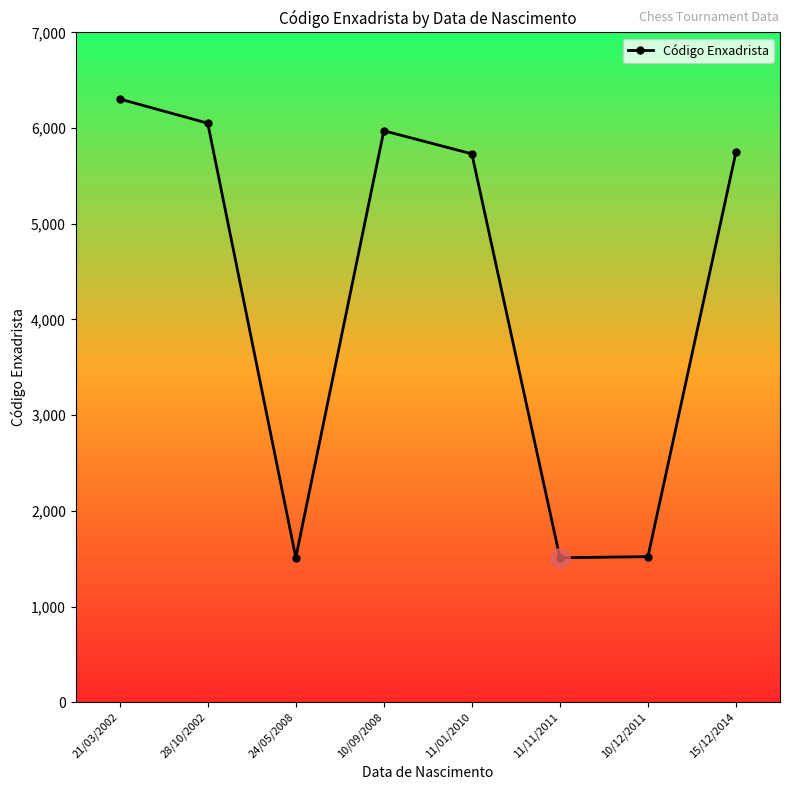

What is the sum of all values?

34350